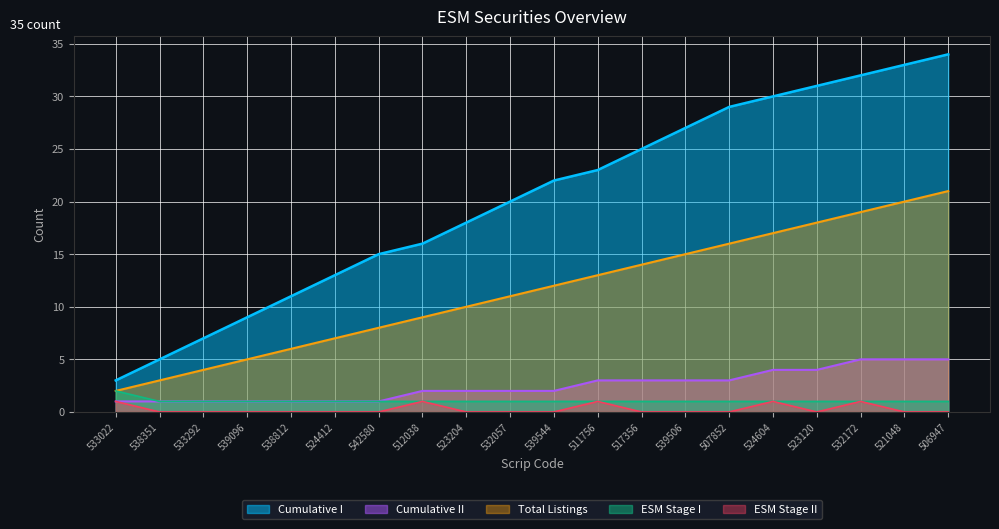

Which series has the largest total across all categories?

Cumulative I